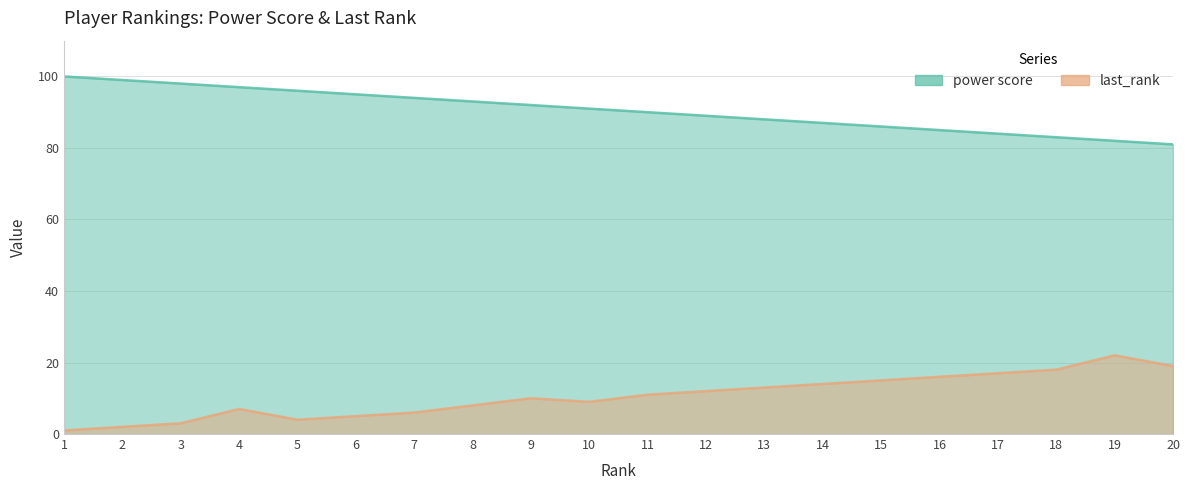

Reading left to right, what are all the values shown in this chart?

power score: 1=100	2=99	3=98	4=97	5=96	6=95	7=94	8=93	9=92	10=91	11=90	12=89	13=88	14=87	15=86	16=85	17=84	18=83	19=82	20=81
last_rank: 1=1	2=2	3=3	4=7	5=4	6=5	7=6	8=8	9=10	10=9	11=11	12=12	13=13	14=14	15=15	16=16	17=17	18=18	19=22	20=19